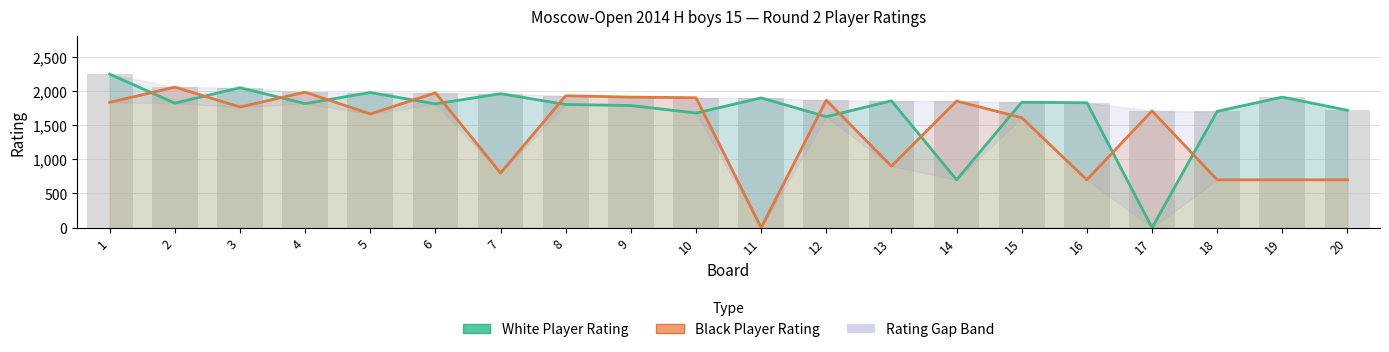

How many values in Black Player Rating are above zero?

19